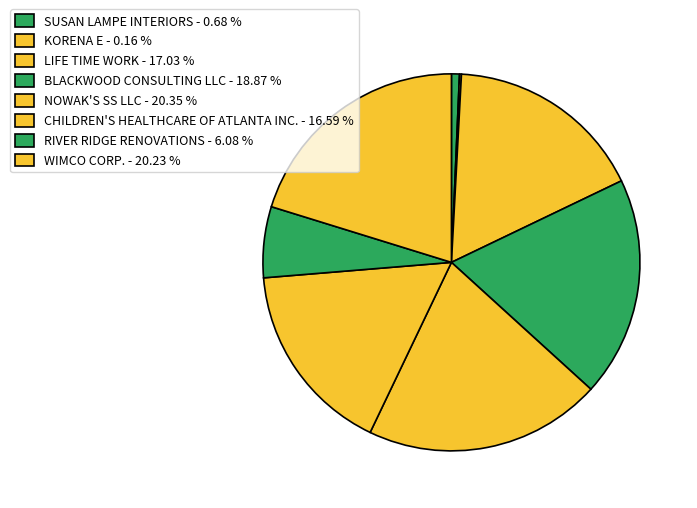

Combined, what portion of the pie is SUSAN LAMPE INTERIORS and NOWAK'S SS LLC?

21.0%